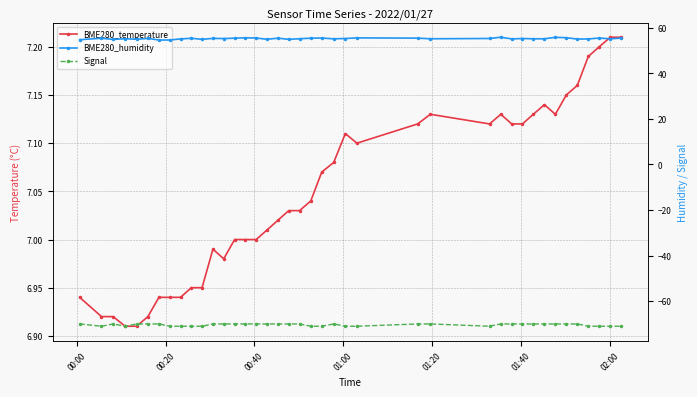

True or false: BME280_humidity and Signal intersect in this chart.

False